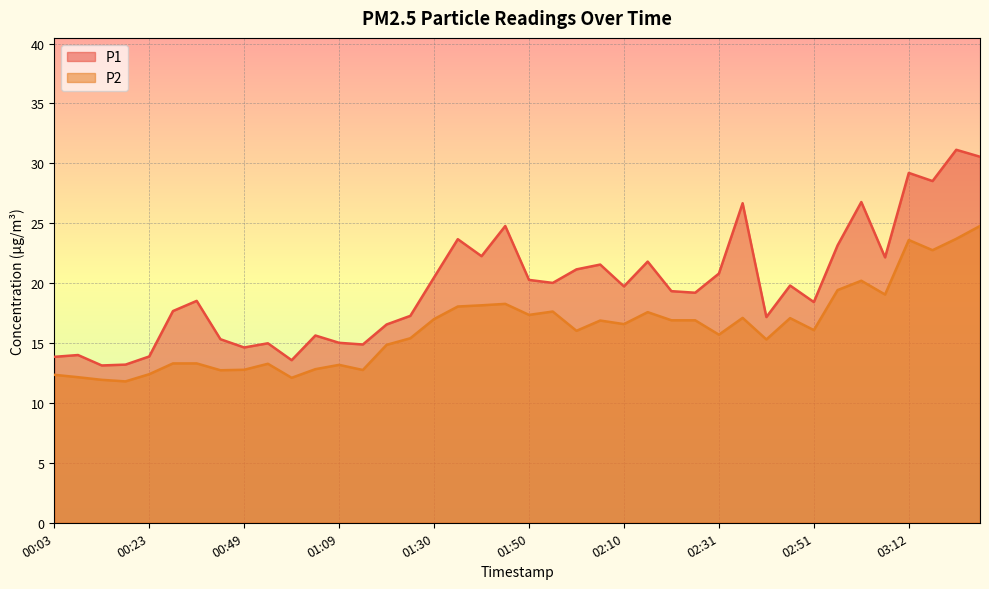

What is the approximate value of P2 at 00:59?

12.1